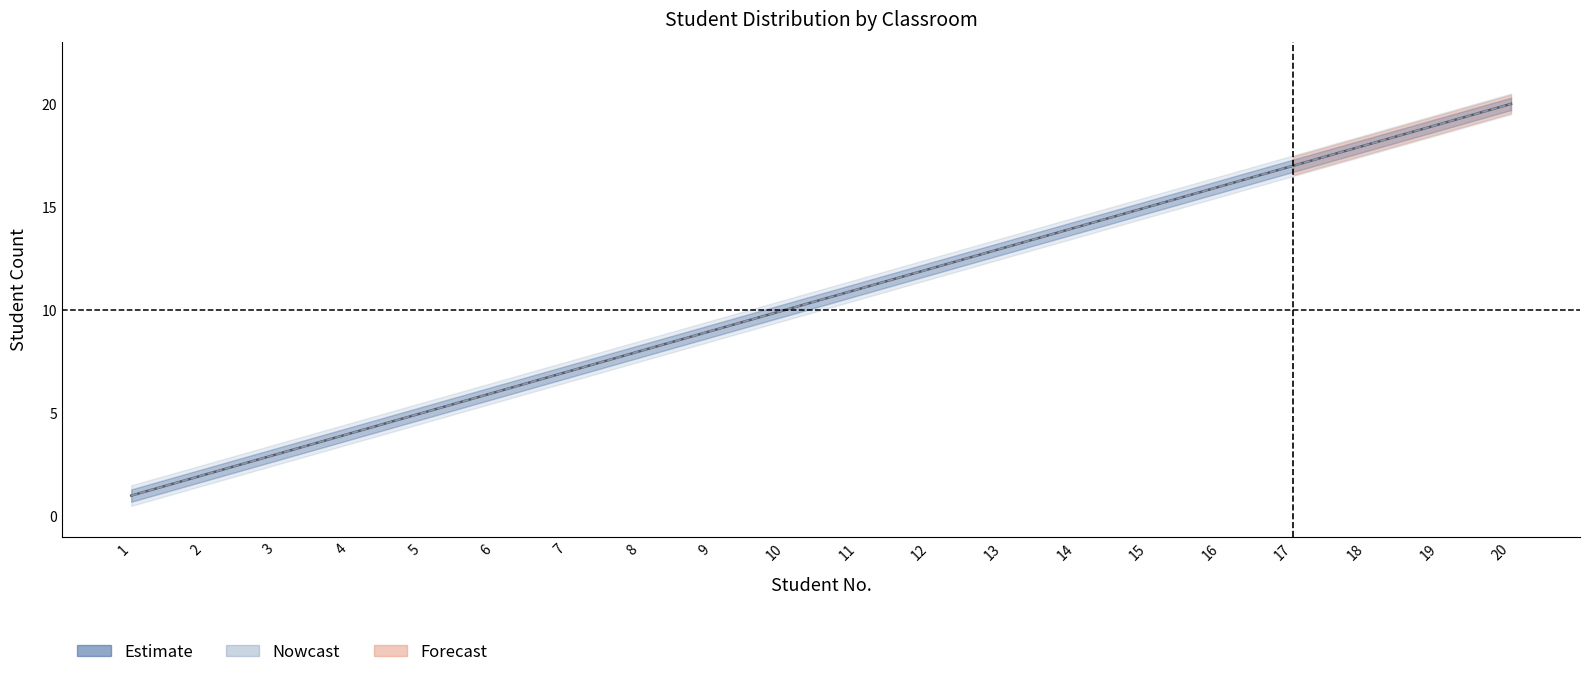

What is the total value across all series at 2?

4